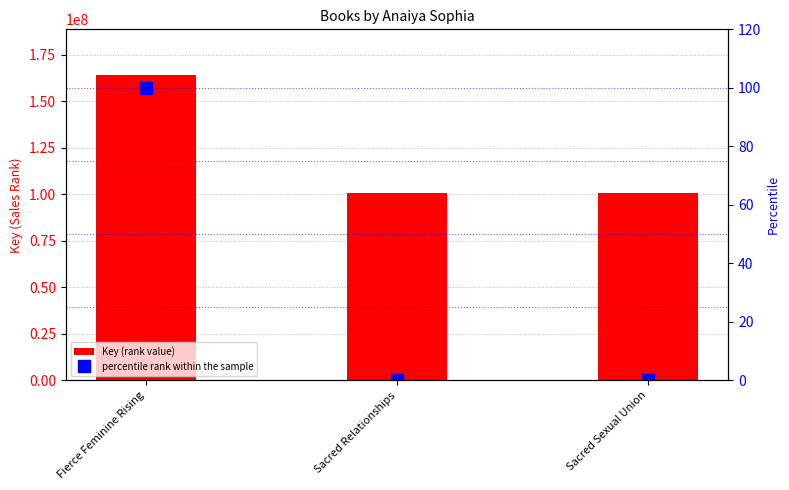

List the series in order of their peak value, highest first.

Key (rank value), percentile rank within the sample